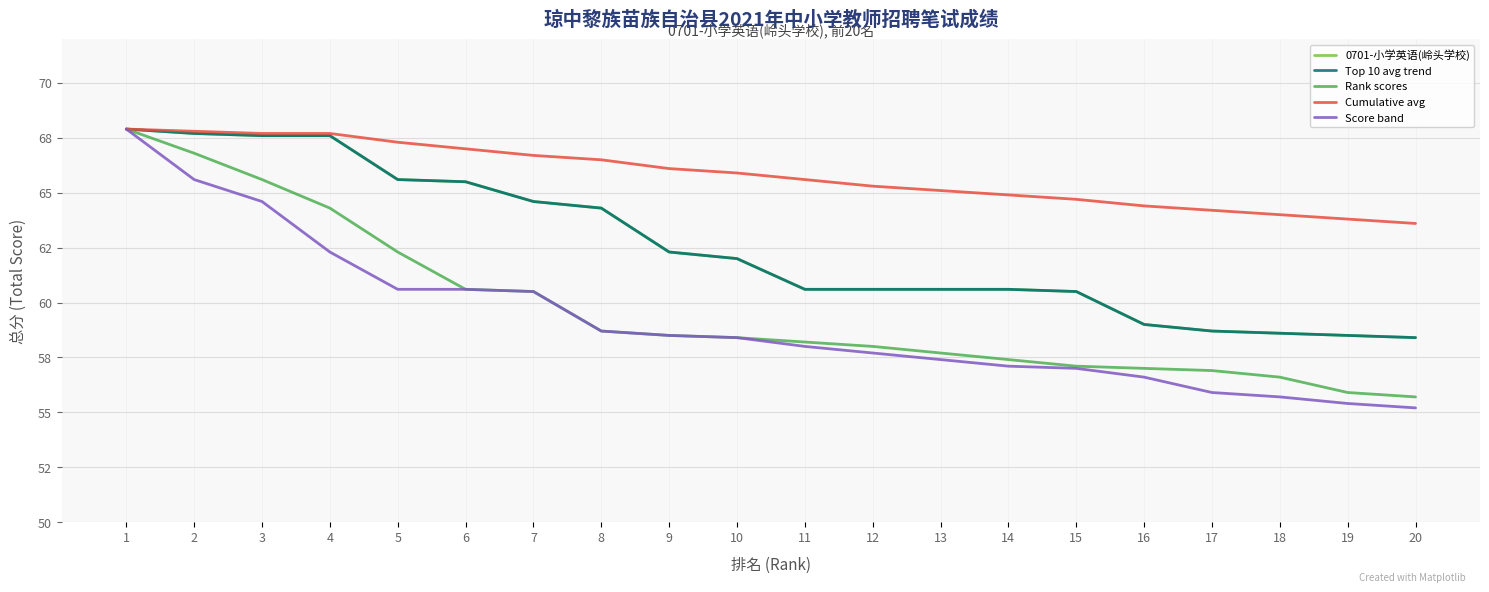

Which series has the largest total across all categories?

Cumulative avg